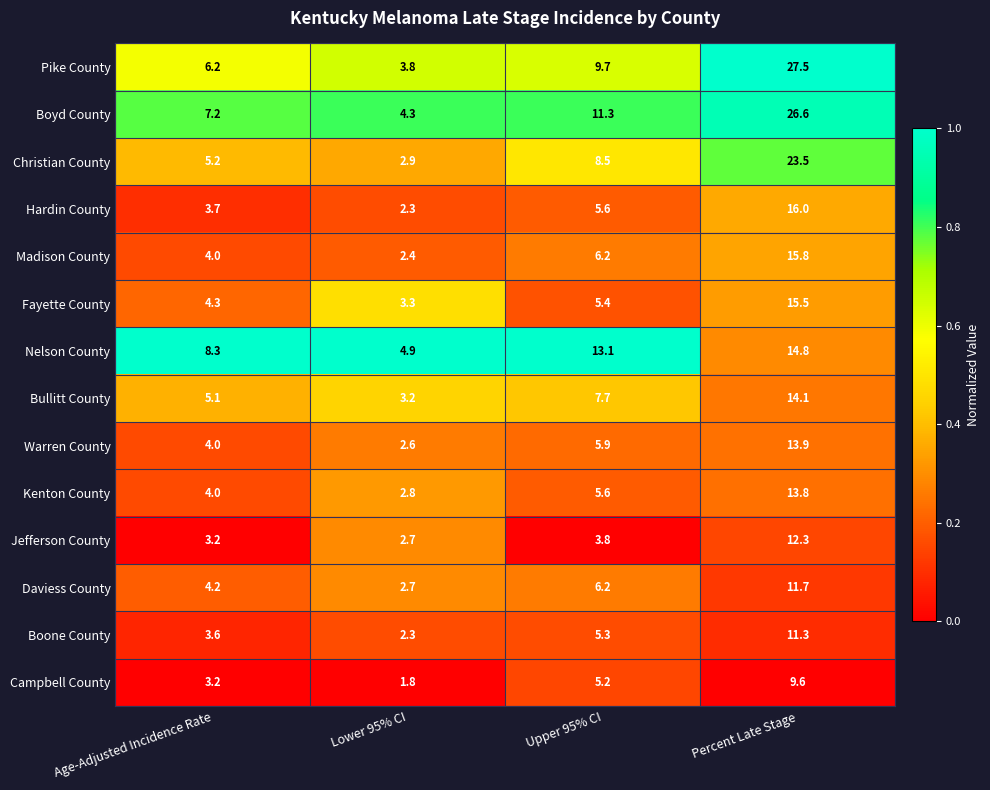

Count the number of data series in this chart.

14